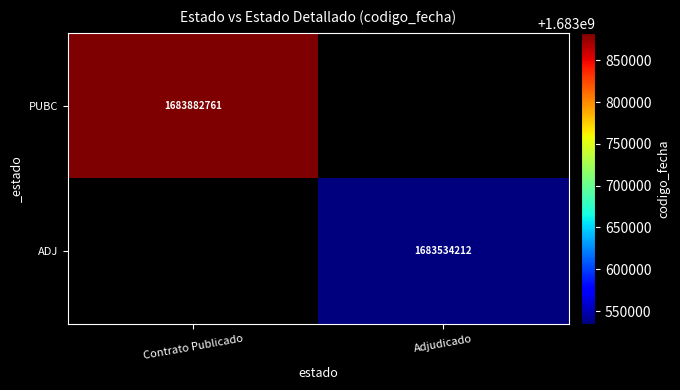

Is it true that PUBC equals 2718462406 at Contrato Publicado?

False